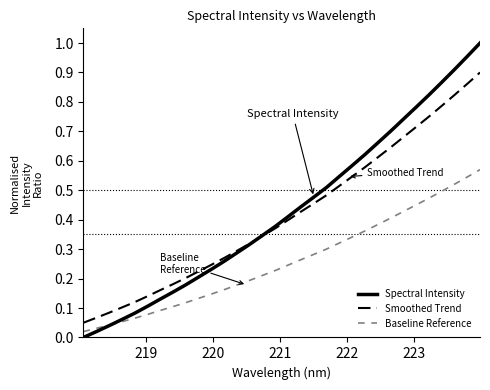

Rank the series by their maximum value, from lowest to highest.

Baseline Reference, Smoothed Trend, Spectral Intensity